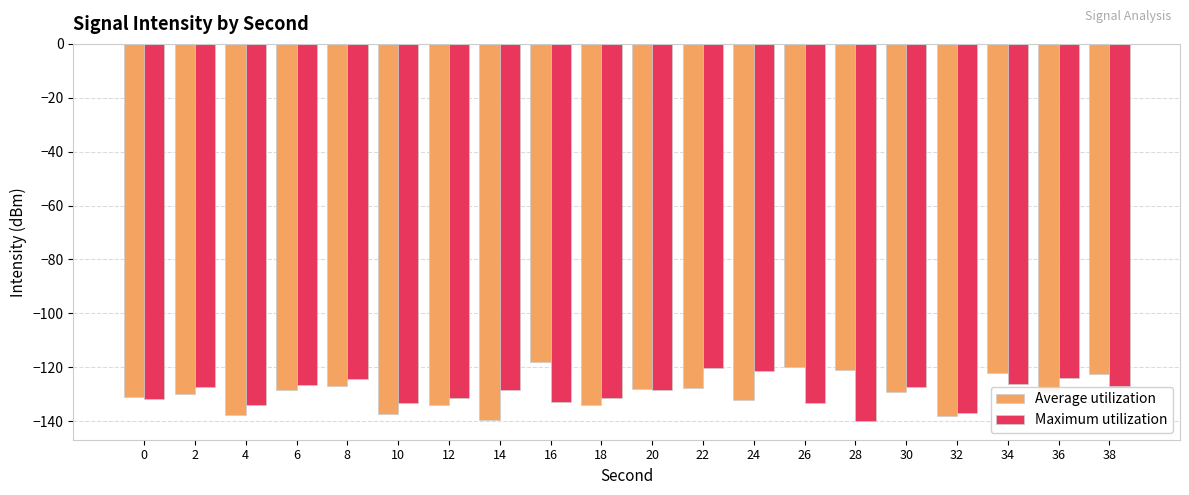

What are all the series names shown in the legend?

Average utilization, Maximum utilization